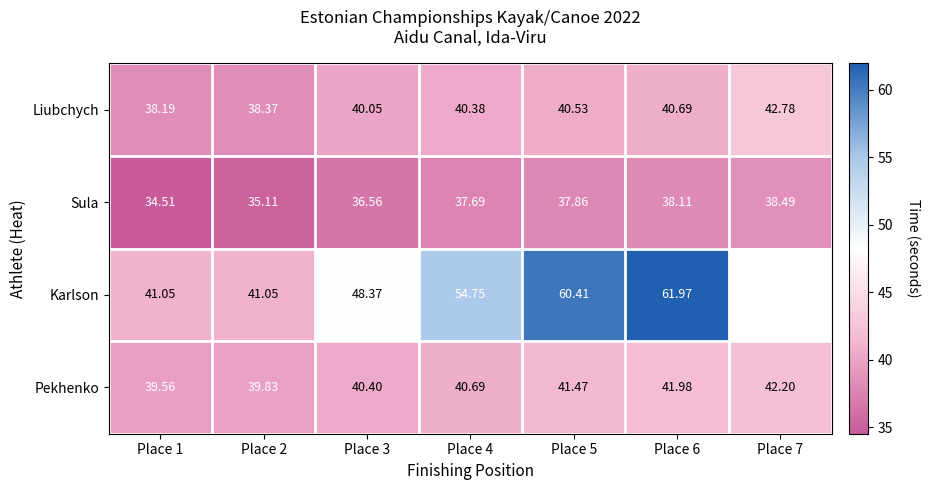

What is the total value across all series at Place 2?

154.4